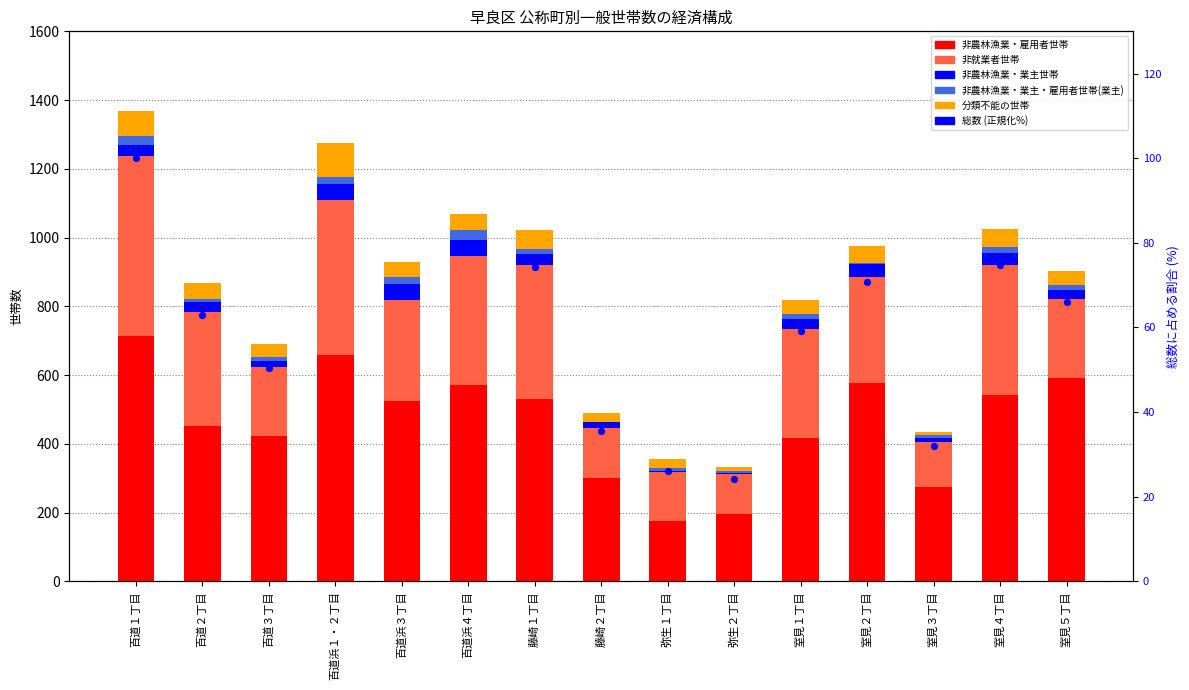

Is the value of 分類不能の世帯 at 藤崎２丁目 greater than the value of 非就業者世帯 at 藤崎２丁目?

No